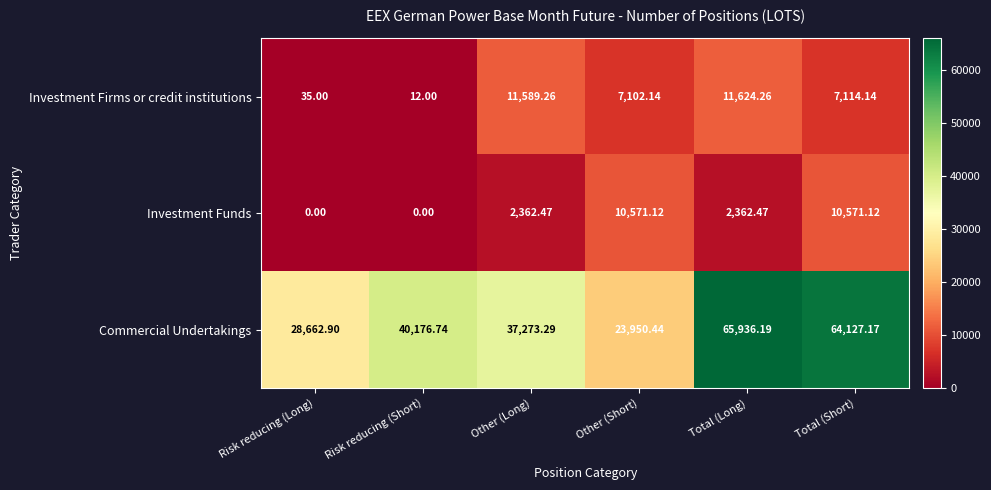

Between Other (Short) and Total (Long), which series saw the biggest shift?

Commercial Undertakings